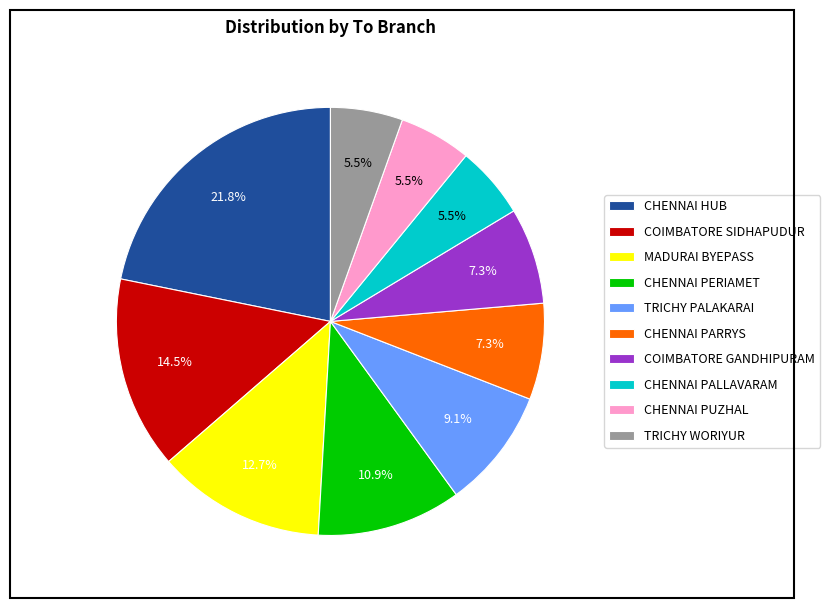

What percentage do CHENNAI HUB and CHENNAI PUZHAL together represent?

27.3%